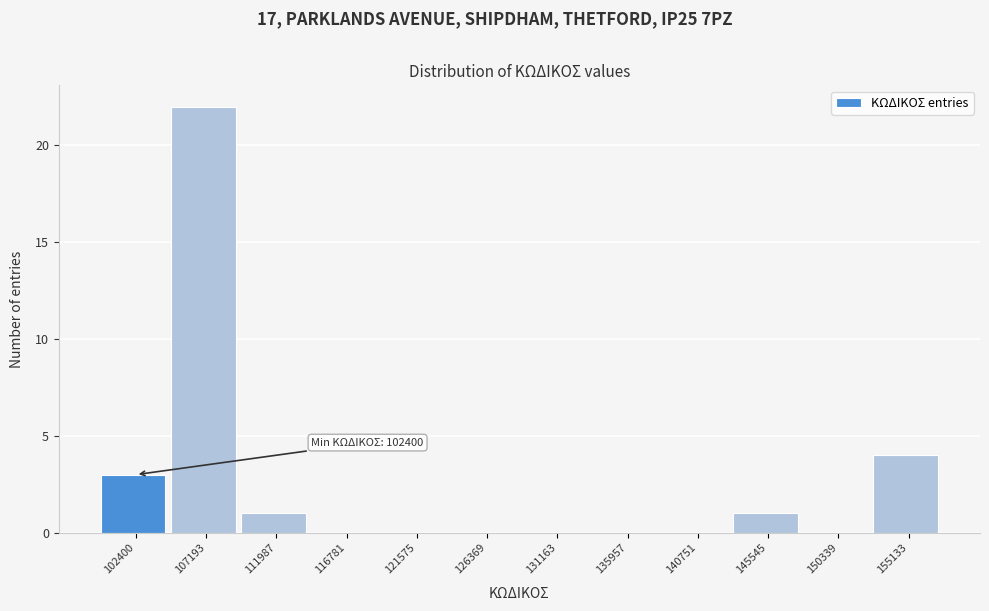

Reading left to right, transcribe all the data shown in this chart.

102400=3	107193=22	111987=1	116781=0	121575=0	126369=0	131163=0	135957=0	140751=0	145545=1	150339=0	155133=4